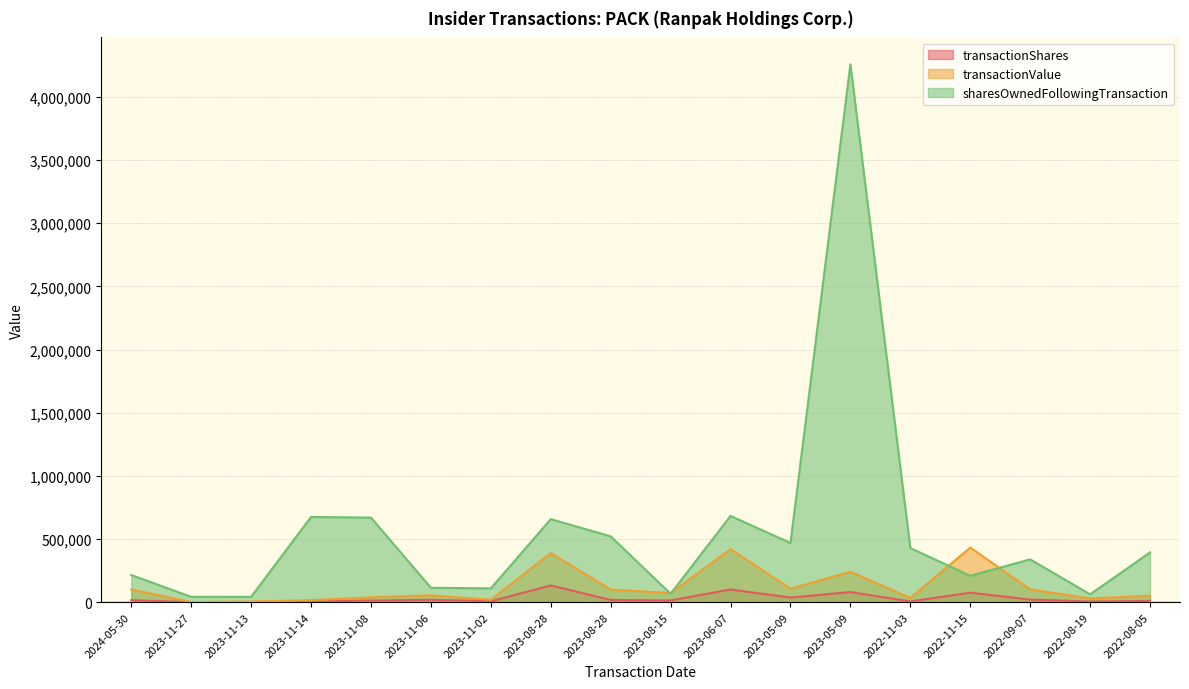

Reading right to left, transcribe all the data shown in this chart.

transactionShares: 10000	5000	20560	75100	6000	80000	36500	100000	13369	17500	132500	7000	19000	12500	5000	1730	272	15625
transactionValue: 51300	29750	101308	432346	33435	240797	106157	420222	72059	100100	388598	19320	54148	38174	16100	5008	1083	100156
sharesOwnedFollowingTransaction: 394175	62130	338765	208788	428598	4258679	468690	682698	66507	521299	657246	109130	113885	669746	674746	41885	42157	214859